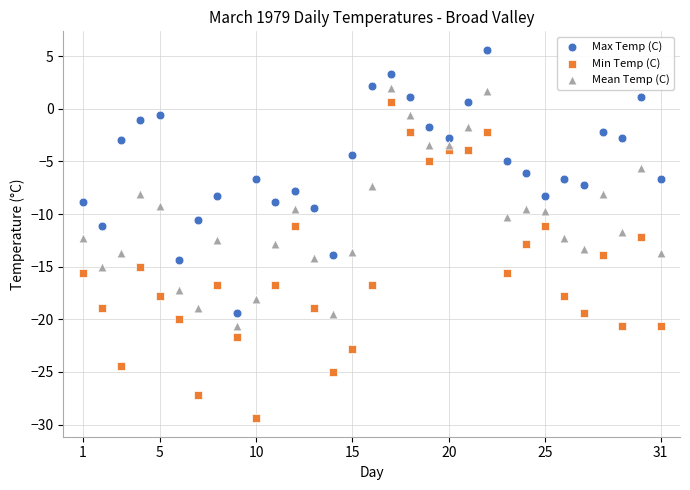

What is the X range (max minus min) for the scatter plot?

30.0